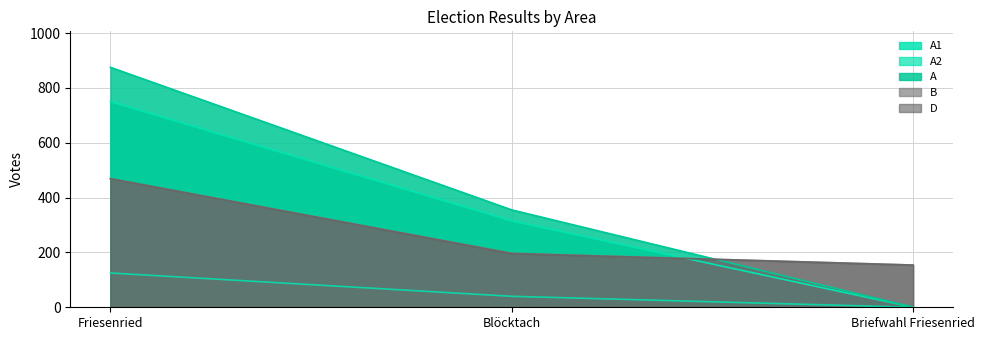

Reading left to right, extract all data points from this chart.

A1: Friesenried=750	Blöcktach=315	Briefwahl Friesenried=0
A2: Friesenried=125	Blöcktach=40	Briefwahl Friesenried=0
A: Friesenried=875	Blöcktach=355	Briefwahl Friesenried=0
B: Friesenried=469	Blöcktach=197	Briefwahl Friesenried=154
D: Friesenried=469	Blöcktach=196	Briefwahl Friesenried=154